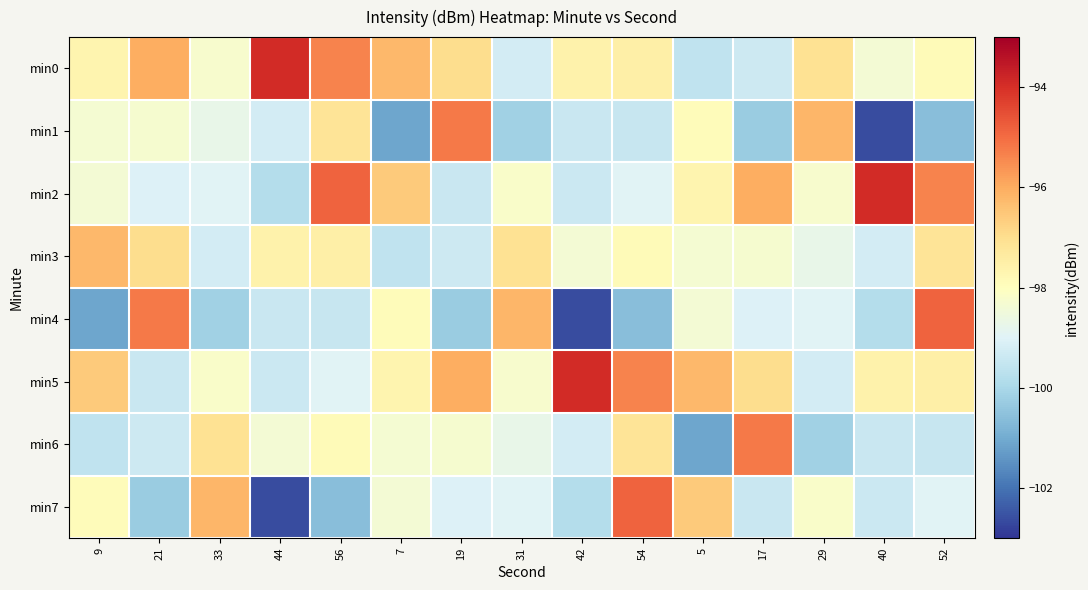

Which series has the largest total across all categories?

min0